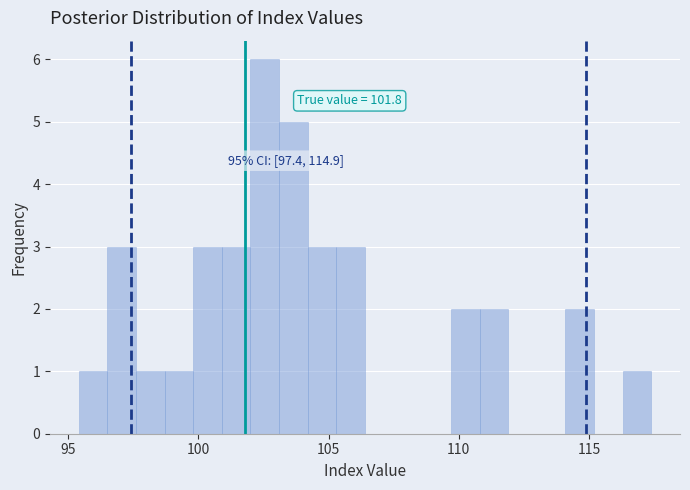

Read against the x-axis, roughly where is the centre of the tallest bar?

102.5